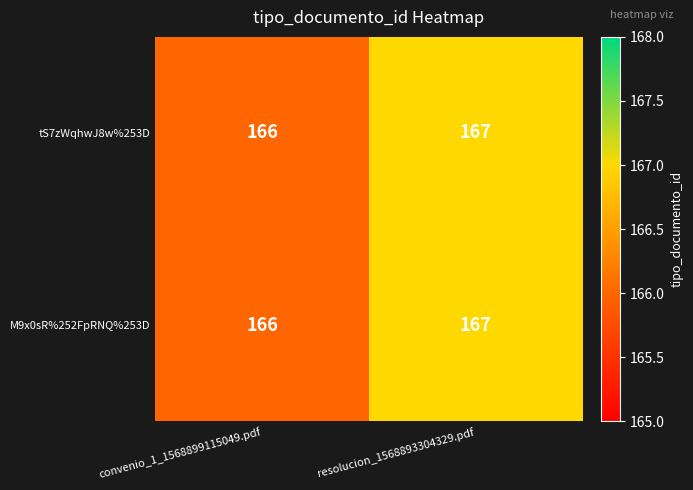

The tS7zWqhwJ8w%253D series shows 166 at convenio_1_1568899115049.pdf. True or false?

True